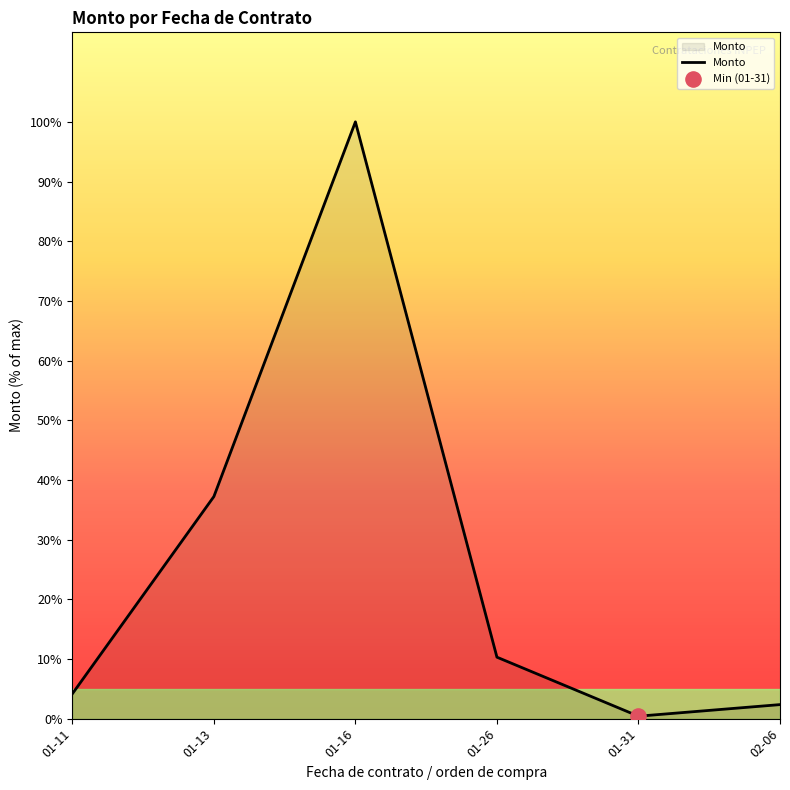

What is the change in value from 01-11 to 01-26?

+32649.3